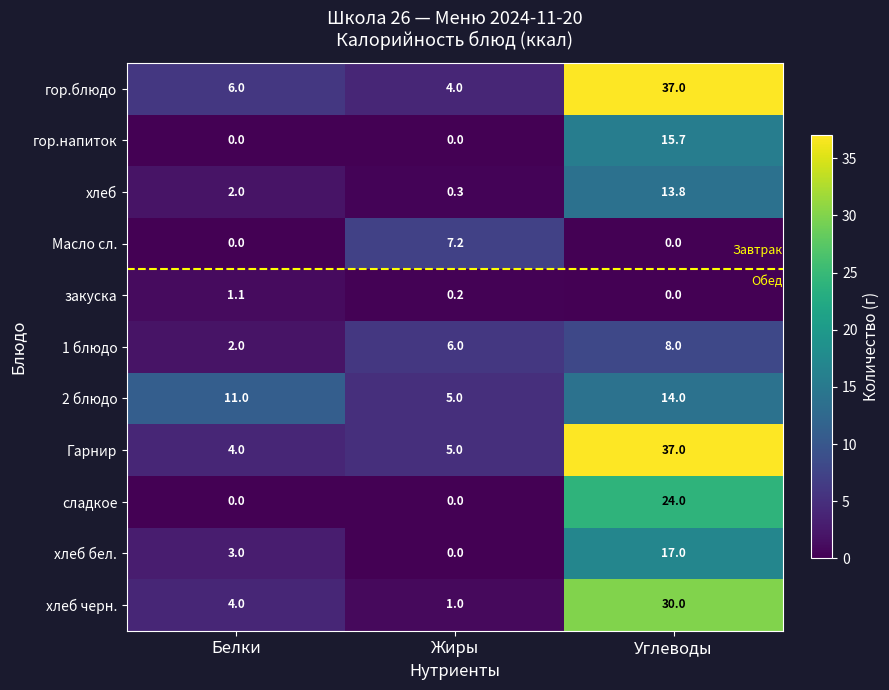

At how many categories does at least one series exceed 30?

1